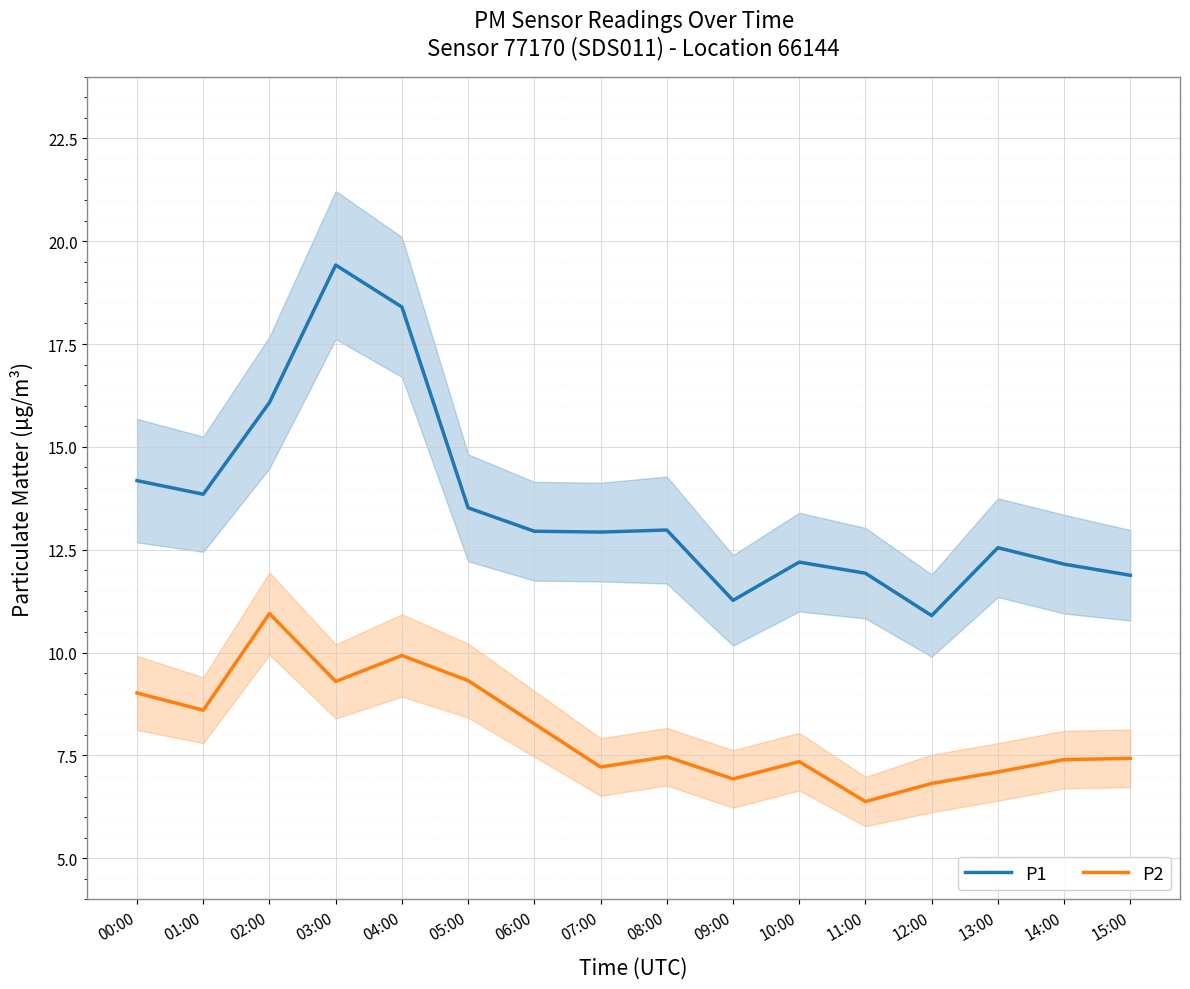

Where is the first local maximum for P1?

03:00